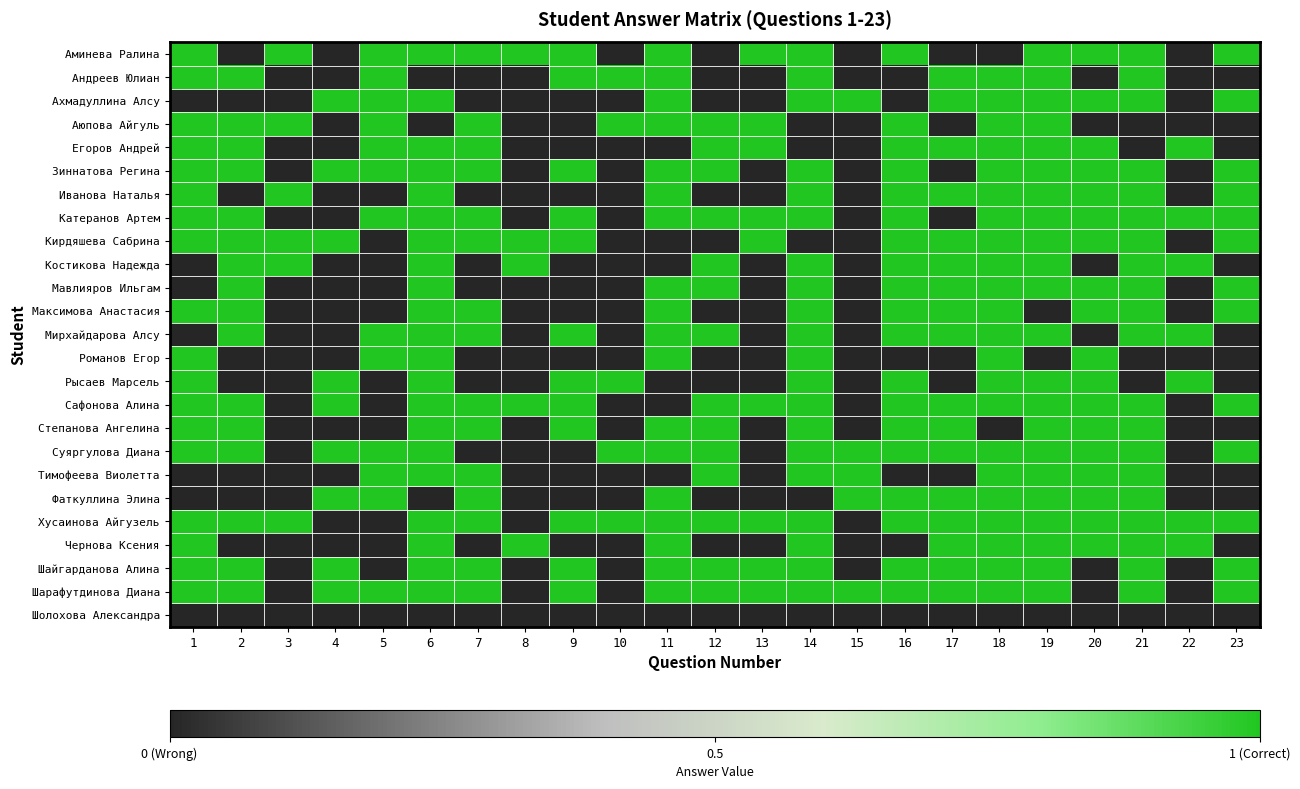

Which category has the highest value across all series?

1